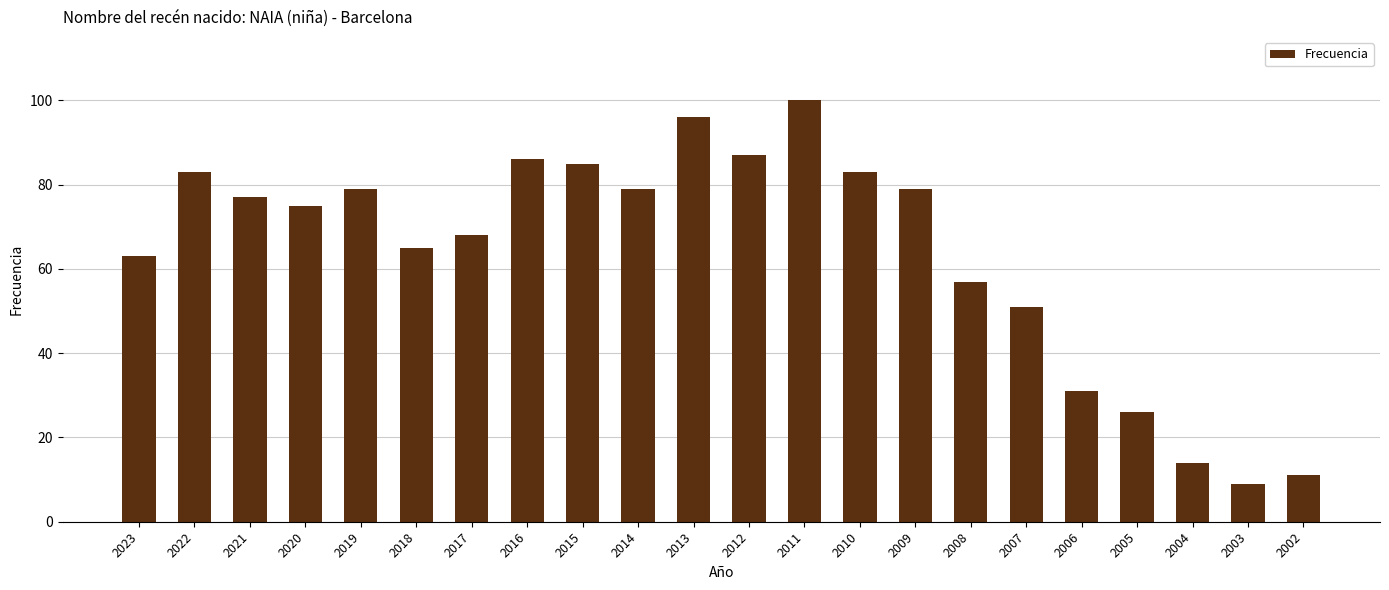

Are the bars grouped side by side (vs. stacked)?

No